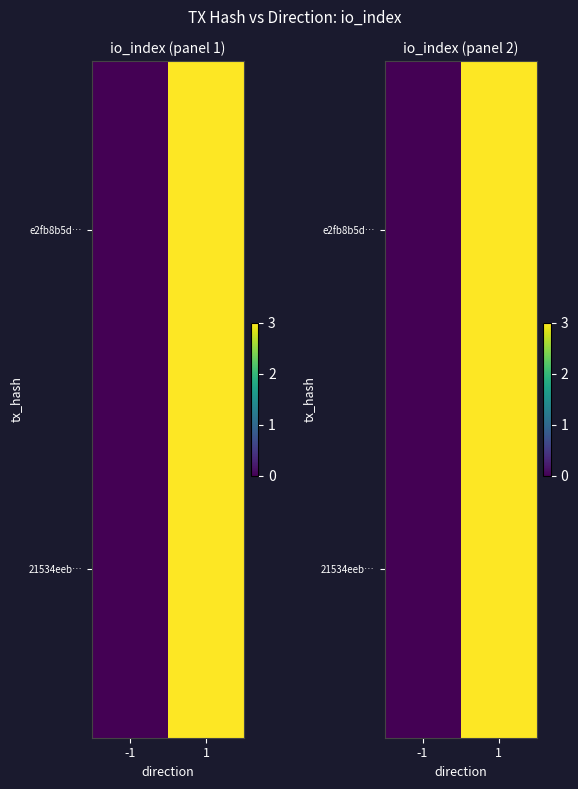

What is the sum of the e2fb8b5d… values at -1 and 1?

3